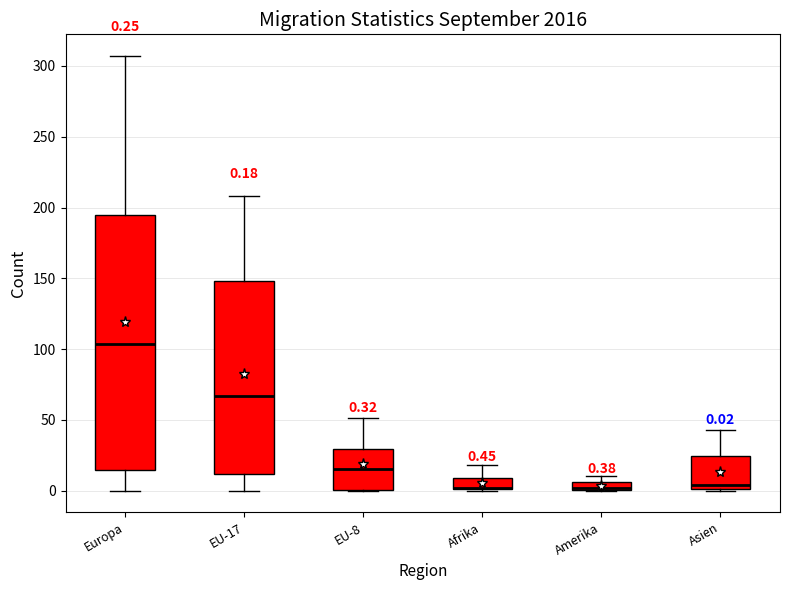

Comparing the boxes themselves (not the whiskers), which one is the tallest?

Europa